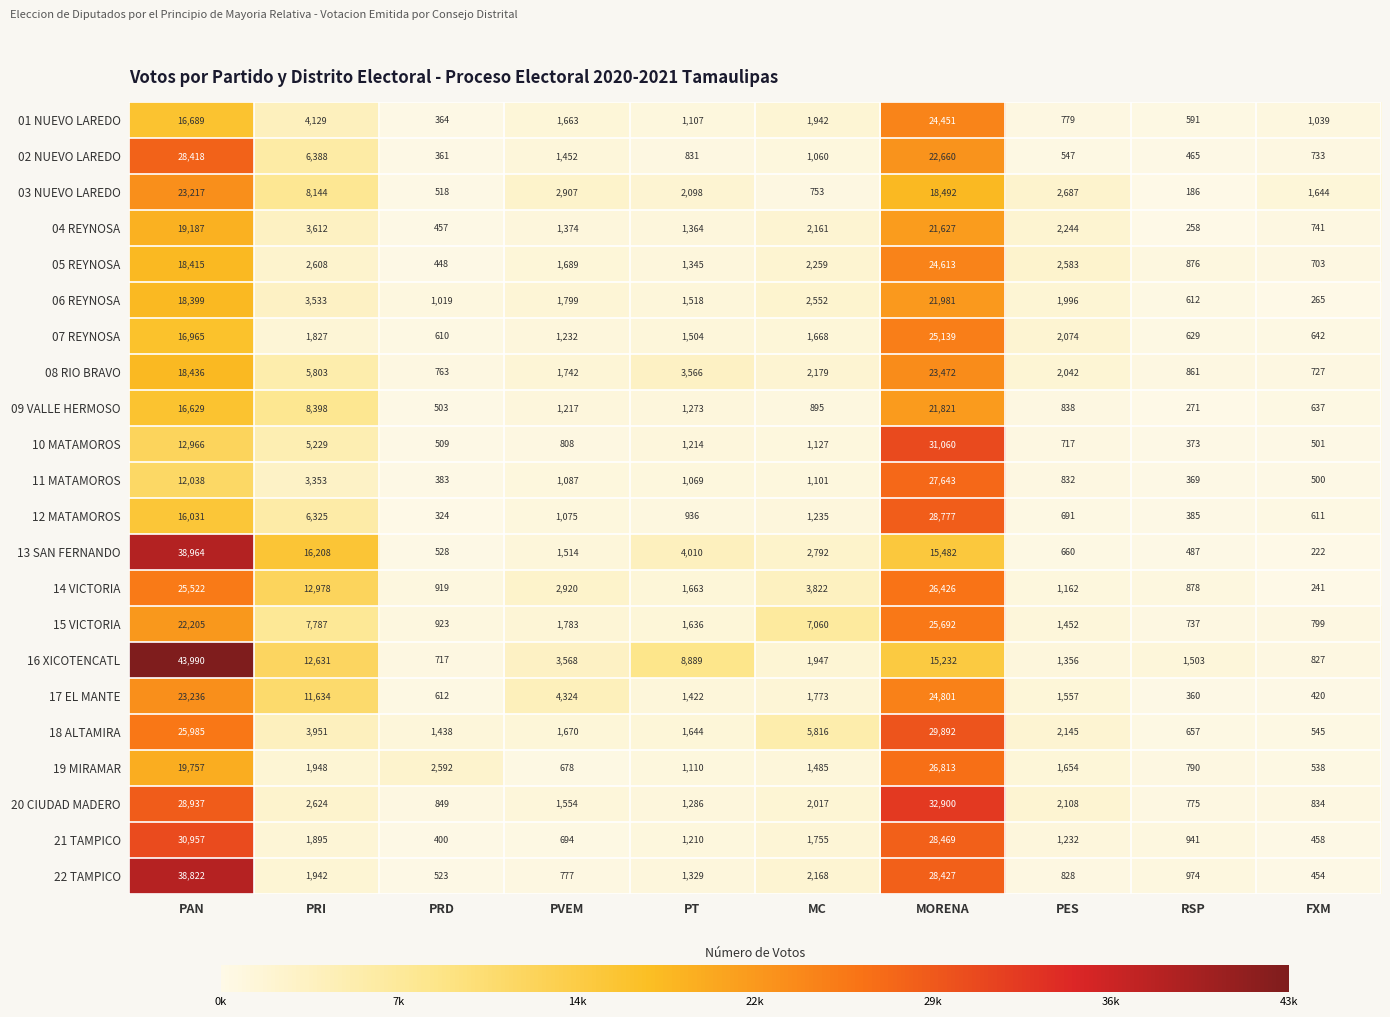

How many data points does each series have?

10